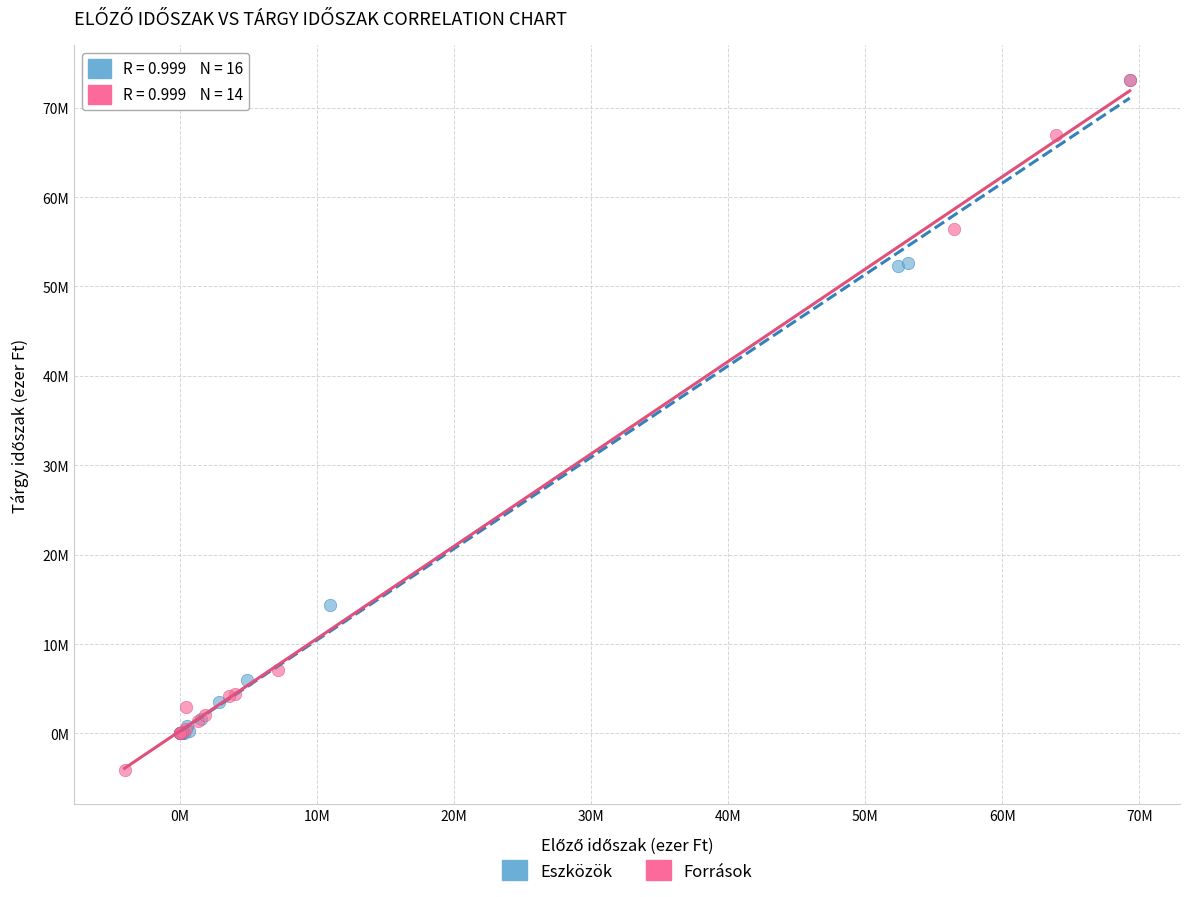

Which series has the largest Y range (max minus min)?

Források